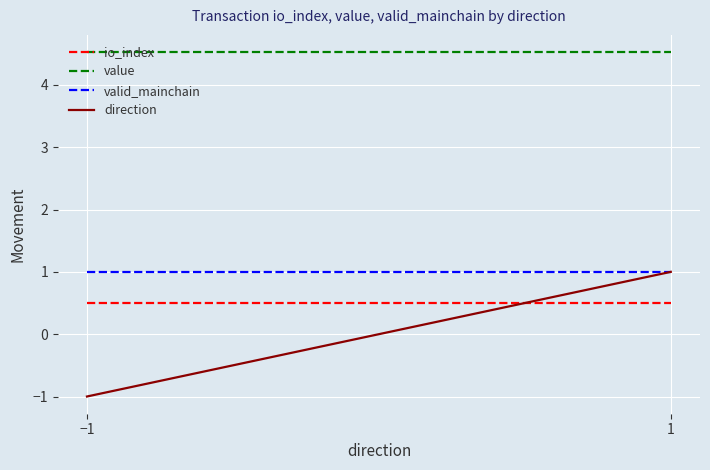

What value does the value series have at 1?

4.5